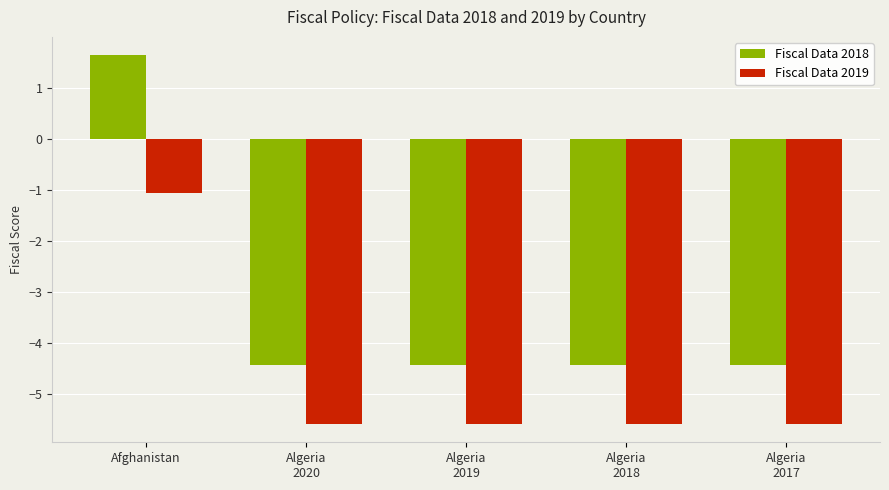

What is the greatest value displayed?

1.6